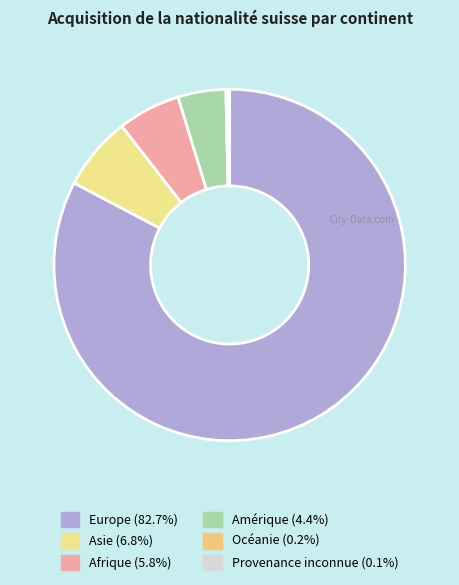

Is Europe the majority of the pie?

Yes